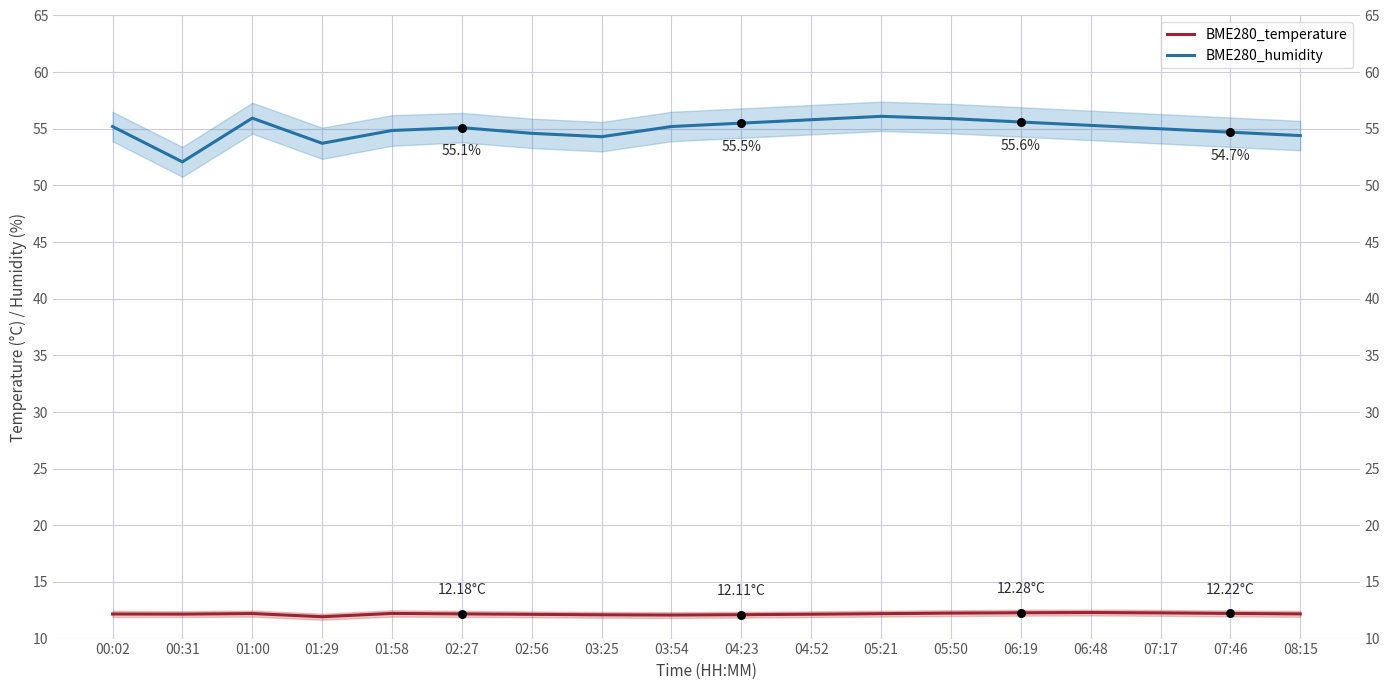

Which series contains the lowest Y value?

BME280_temperature